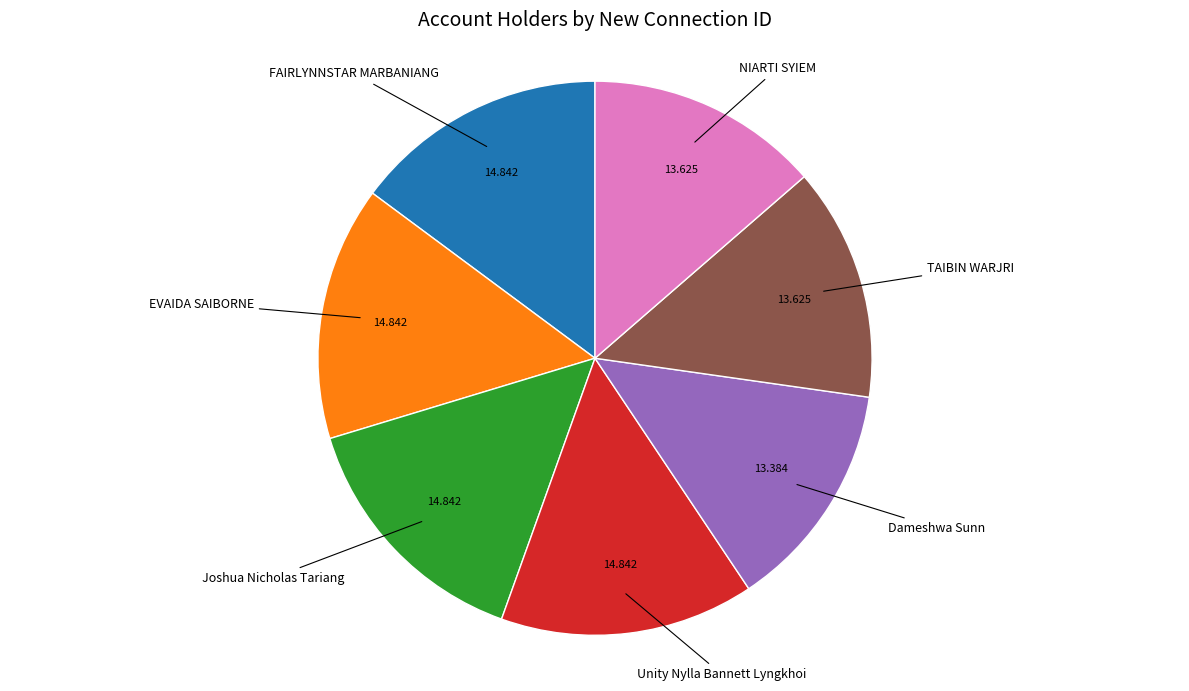

Is there any slice that represents more than half of the pie?

No